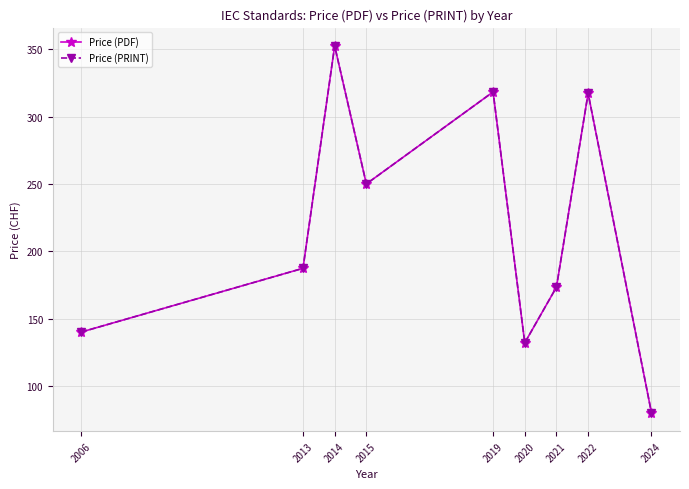

How many lines are shown in the chart?

2